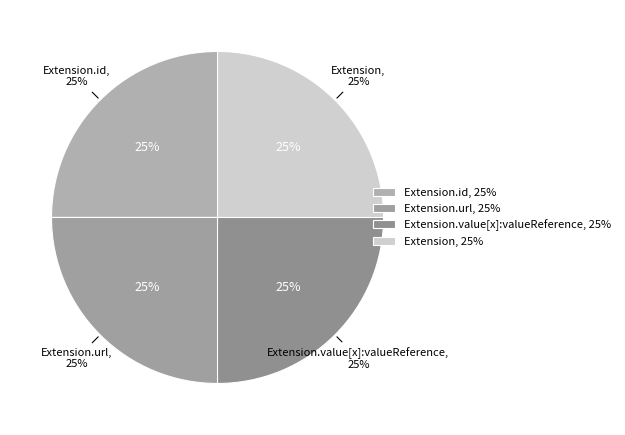

What percentage is the Extension.value[x]:valueReference slice, to the nearest percent?

25%